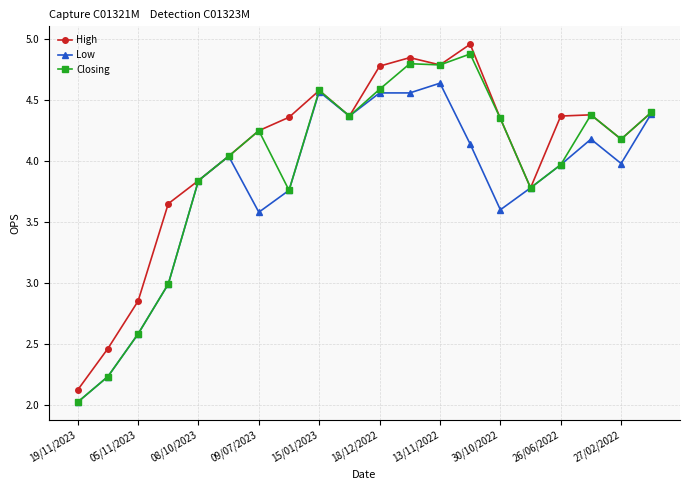

List the series in order of their overall mean, lowest first.

Low, Closing, High